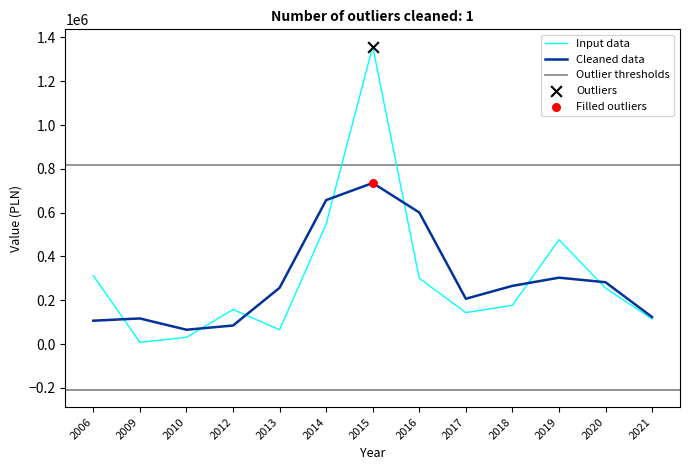

What is the change in value from 2010 to 2012?

+126841.9